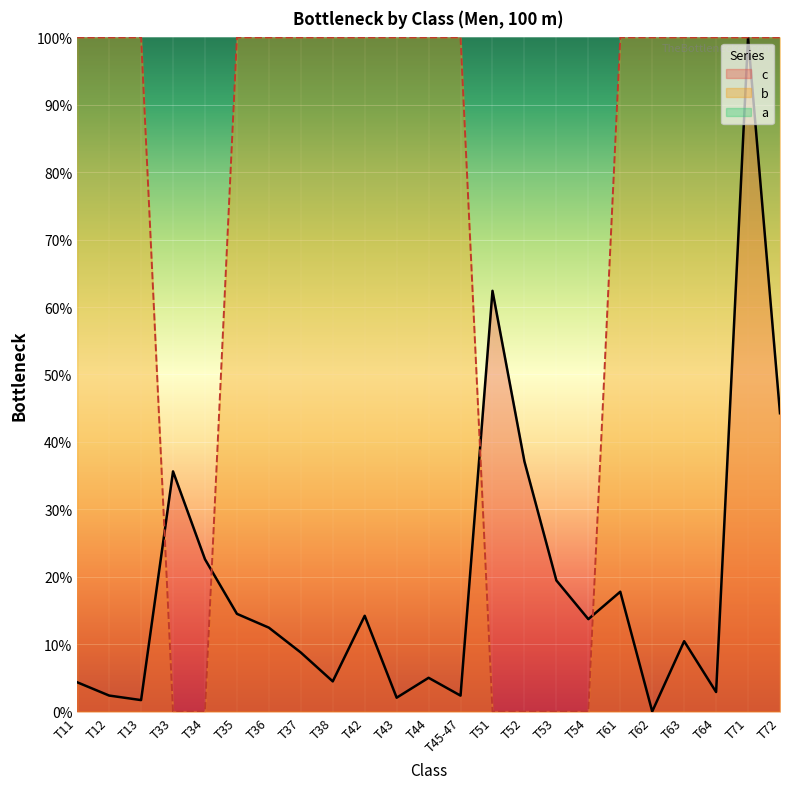

Reading left to right, list all the values displayed in this chart.

c: 4.3	2.4	1.7	35.6	22.6	14.5	12.4	8.7	4.5	14.2	2.0	5.0	2.4	62.4	37.1	19.4	13.7	17.8	0.0	10.4	2.9	100.0	44.2
b: 100.0	100.0	100.0	0.0	0.0	100.0	100.0	100.0	100.0	100.0	100.0	100.0	100.0	0.0	0.0	0.0	0.0	100.0	100.0	100.0	100.0	100.0	100.0